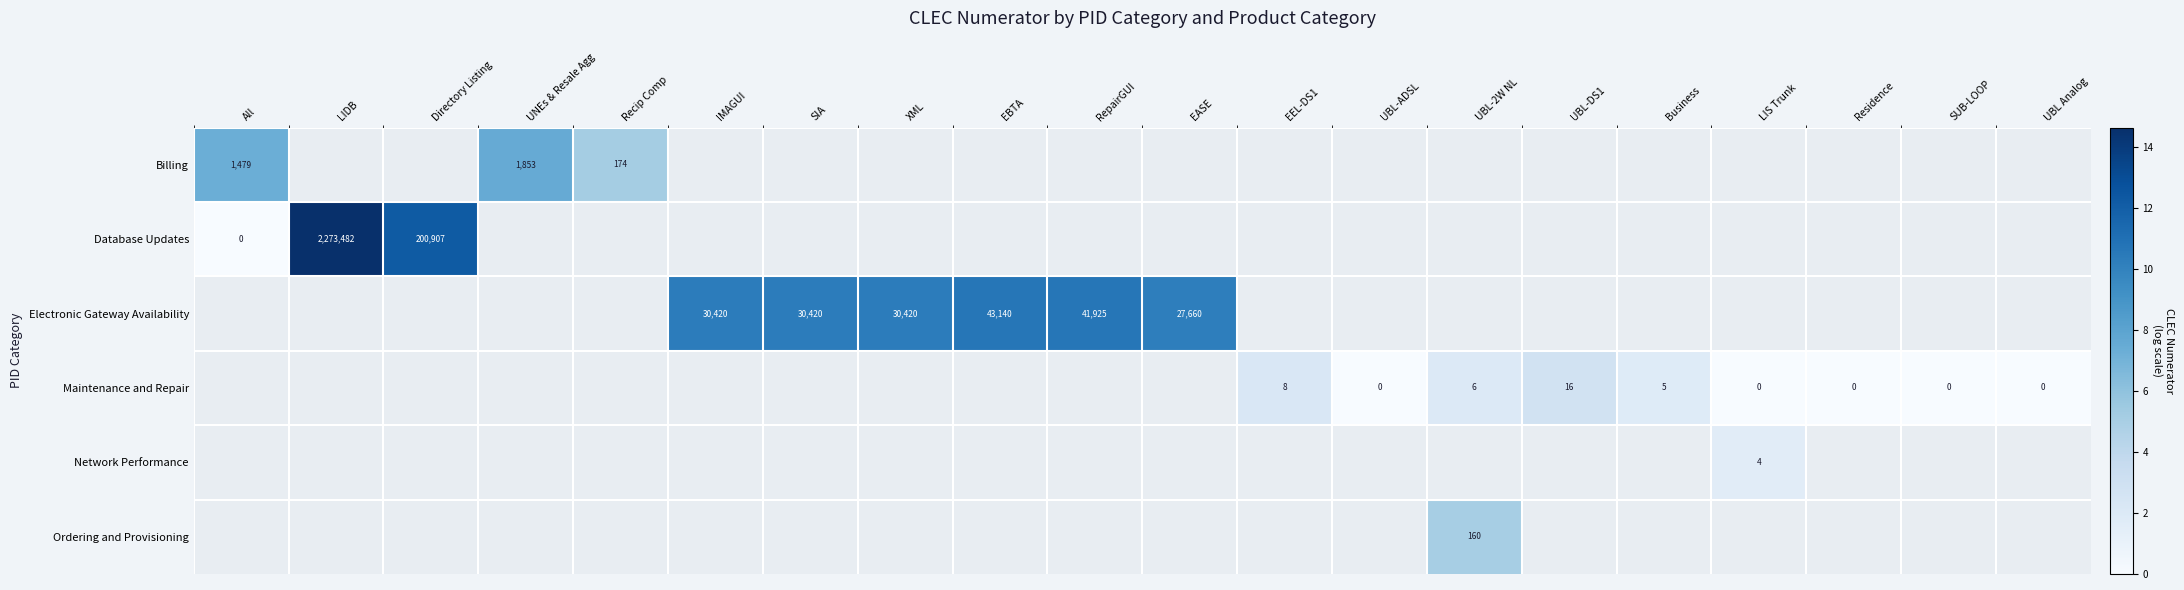

Which label corresponds to the smallest value in the chart?

All